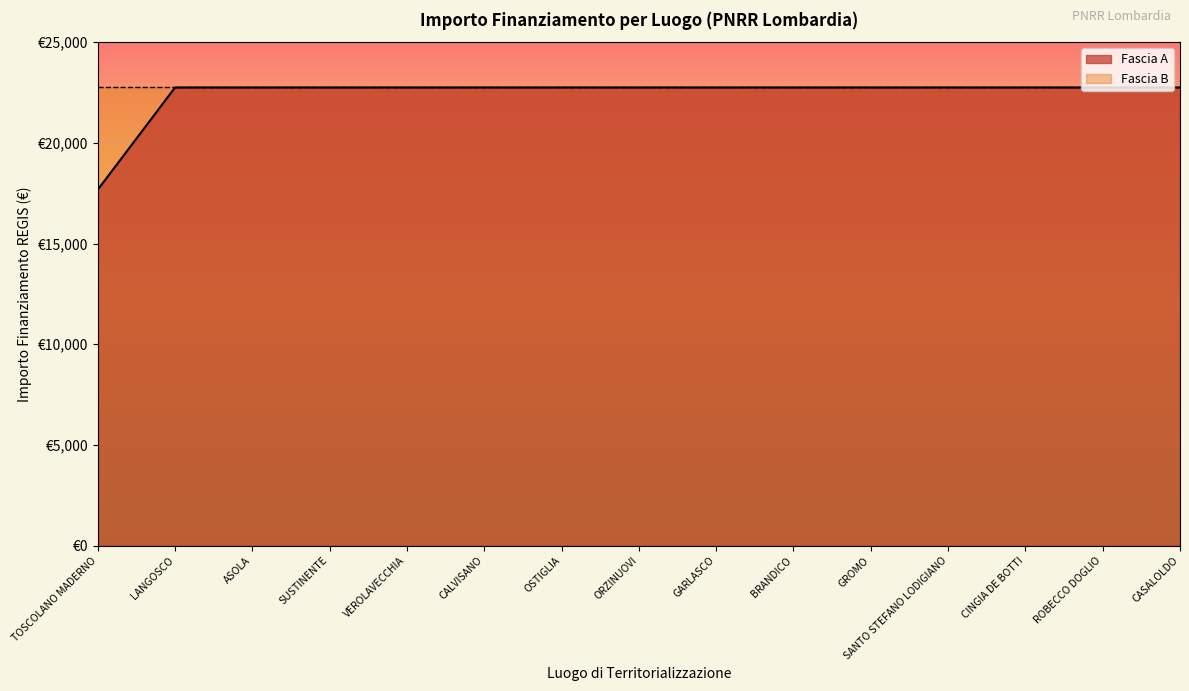

Rank the categories by value from highest to lowest.

LANGOSCO, ASOLA, SUSTINENTE, VEROLAVECCHIA, CALVISANO, OSTIGLIA, ORZINUOVI, GARLASCO, BRANDICO, GROMO, SANTO STEFANO LODIGIANO, CINGIA DE BOTTI, ROBECCO DOGLIO, CASALOLDO, TOSCOLANO MADERNO